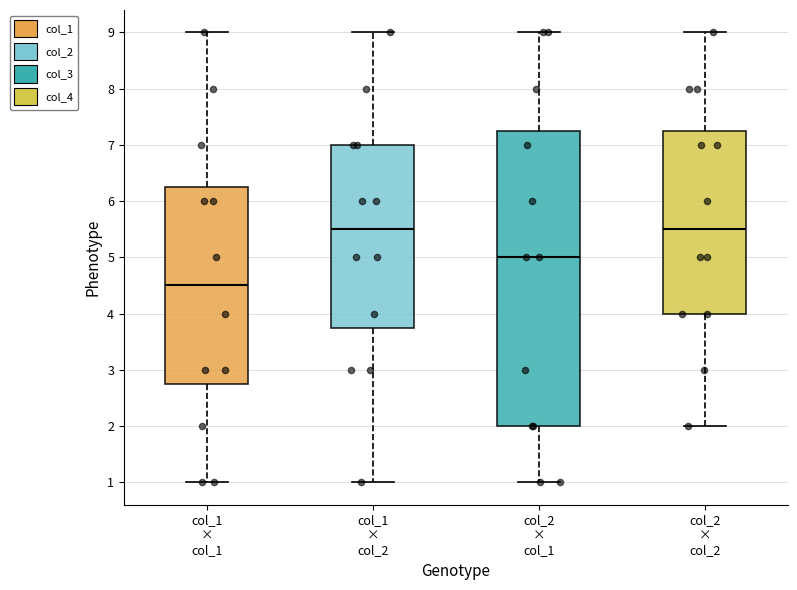

Where is the lower edge of the box for col_2 × col_2 on the y-axis? The values are not printed on the chart, so give them approximately, as read against the axis.

4.0